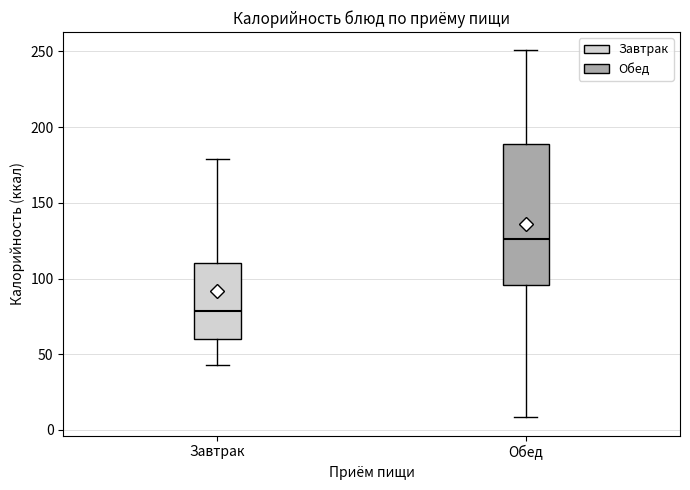

Reading left to right, read every box against the y-axis: the position of its median line, the range the box covers, and the ends of its whiskers. The values are not printed on the chart, so give them approximately, as read against the axis.

Завтрак: median 80, box 60 to 110, whiskers 45 to 180
Обед: median 125, box 95 to 190, whiskers 10 to 250